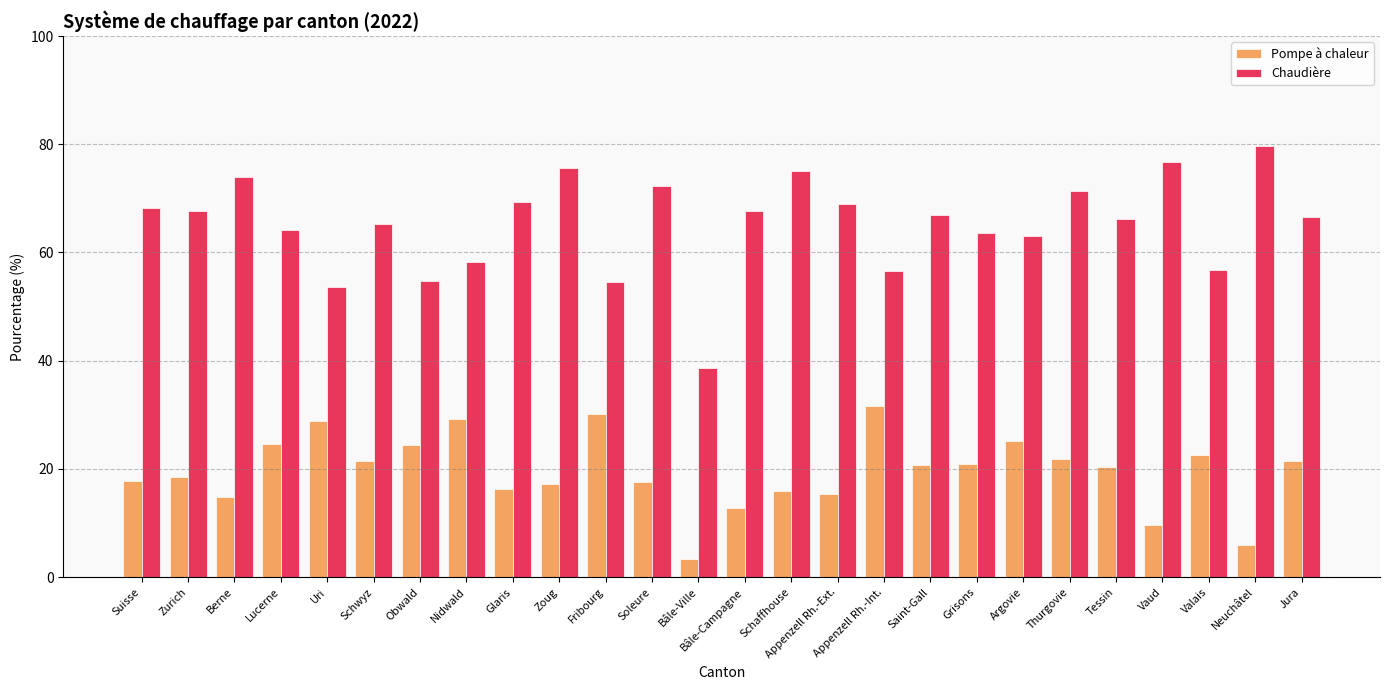

Does the chart contain stacked bars?

No